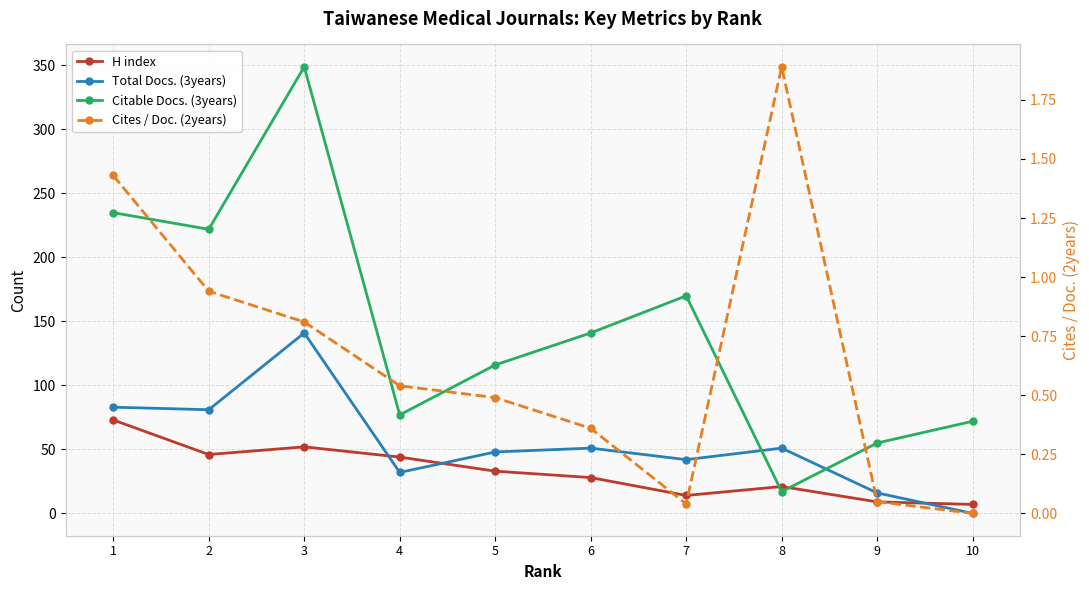

At how many categories does at least one series exceed 252?

1